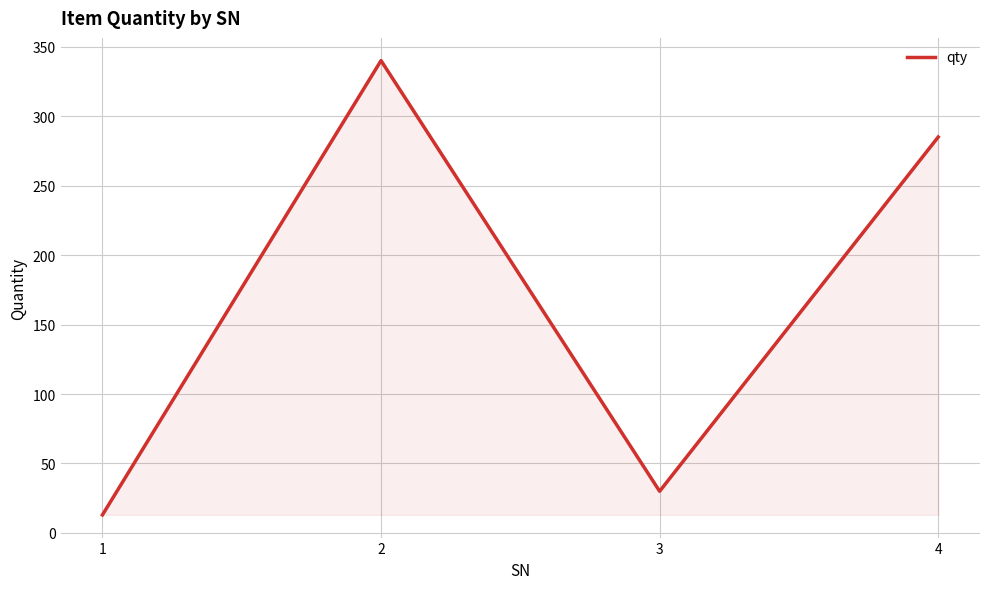

The chart shows a value of 30 at 3. True or false?

True